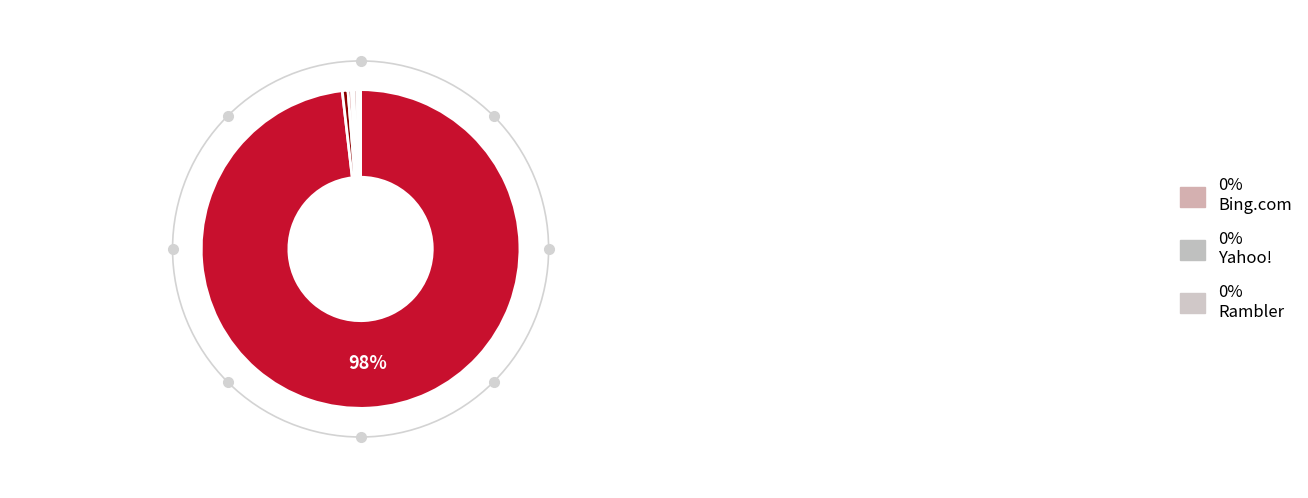

What is the smallest slice in the pie chart?

Nigma